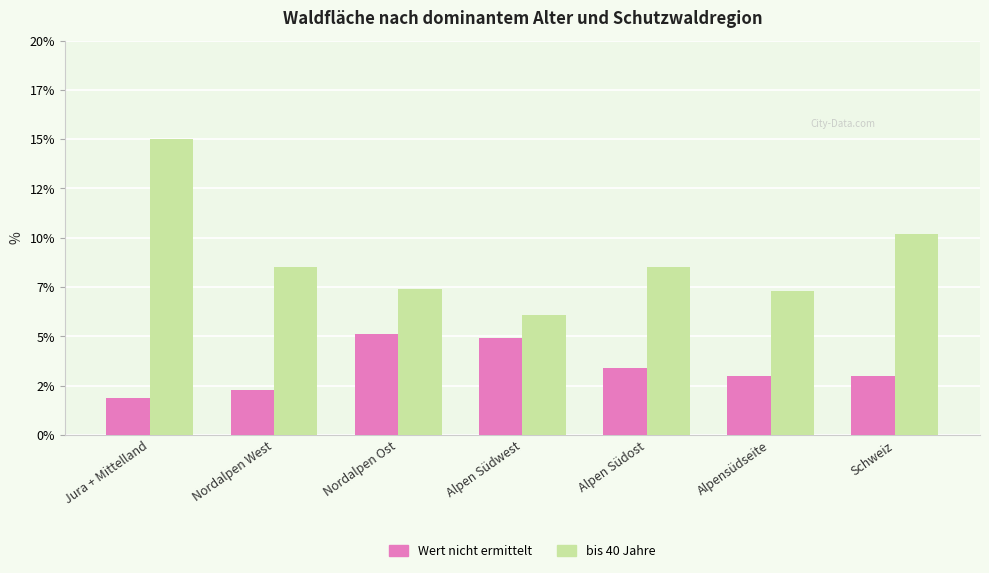

What is the maximum value shown in the chart?

15.0